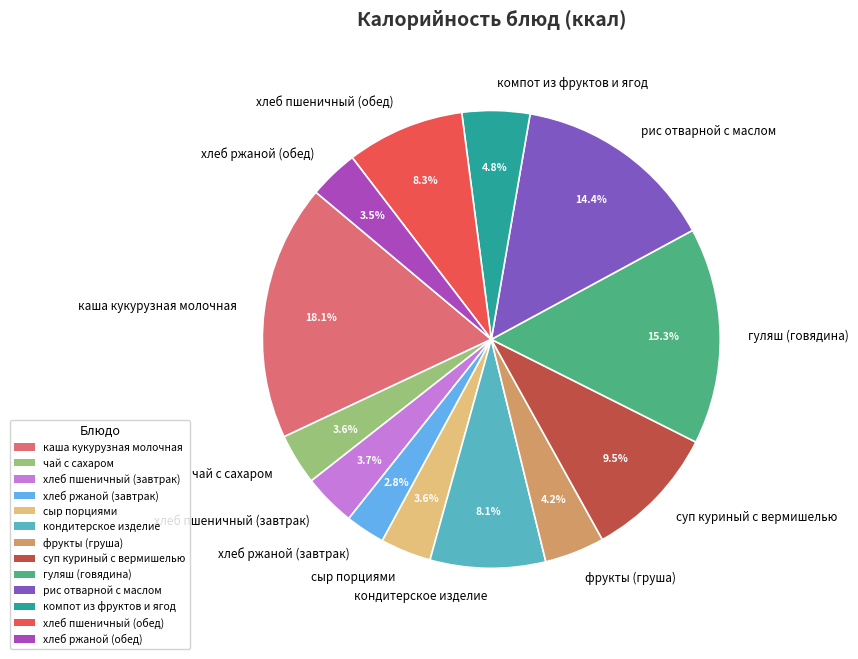

Approximately how many times larger is the value at хлеб пшеничный (завтрак) compared to рис отварной с маслом?

0.3